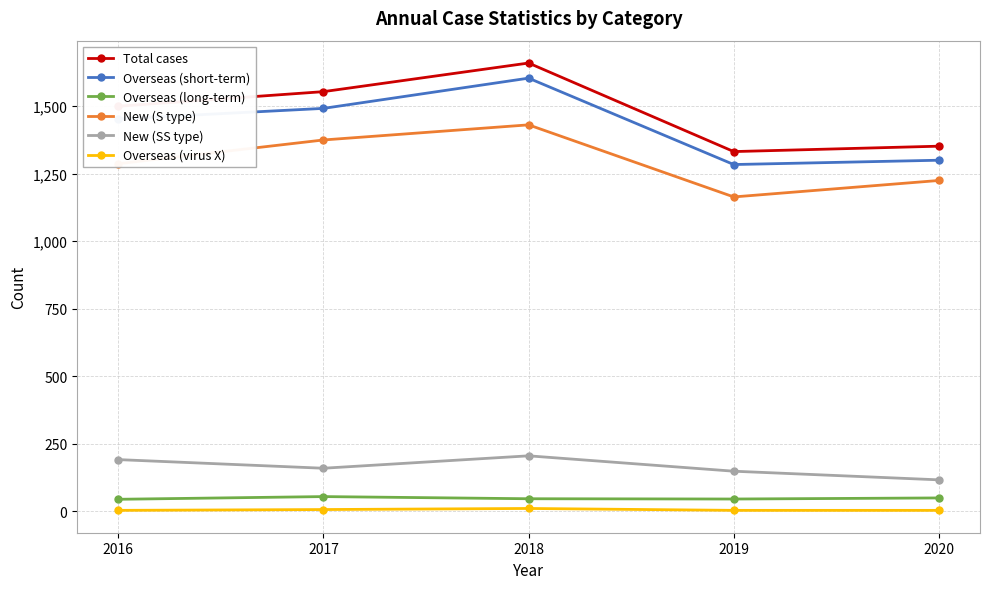

Between 2017 and 2019, which series saw the biggest shift?

Total cases